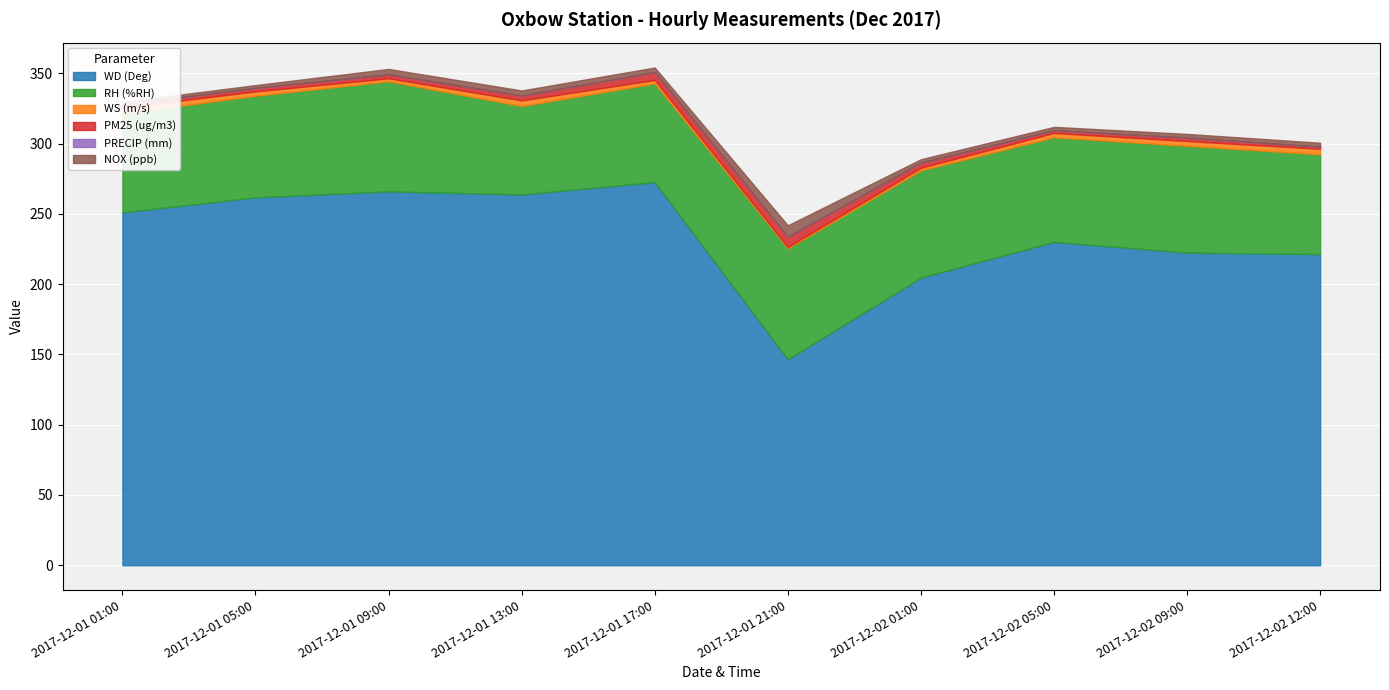

How many times do PM25 (ug/m3) and WS (m/s) cross each other?

4